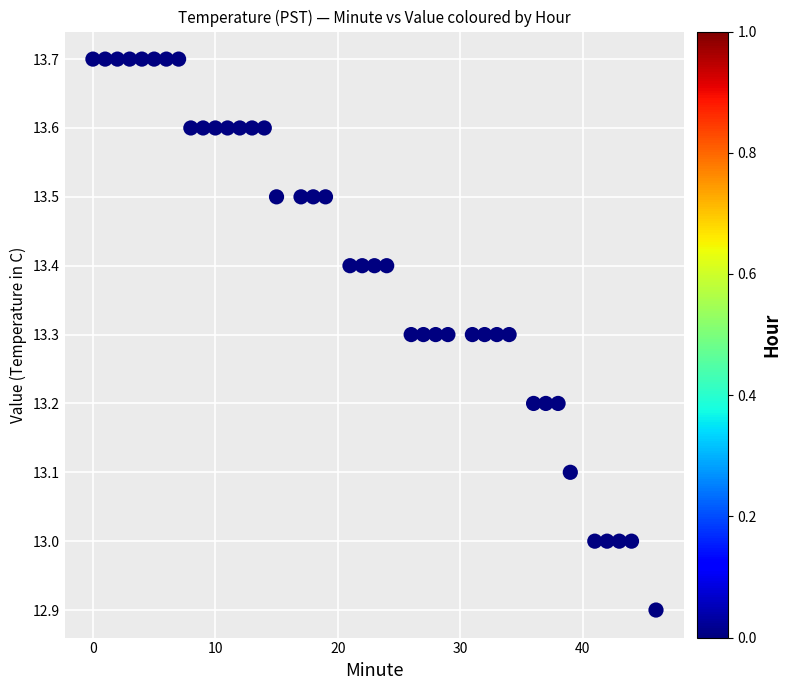

What is the range of X values (max minus min)?

46.0